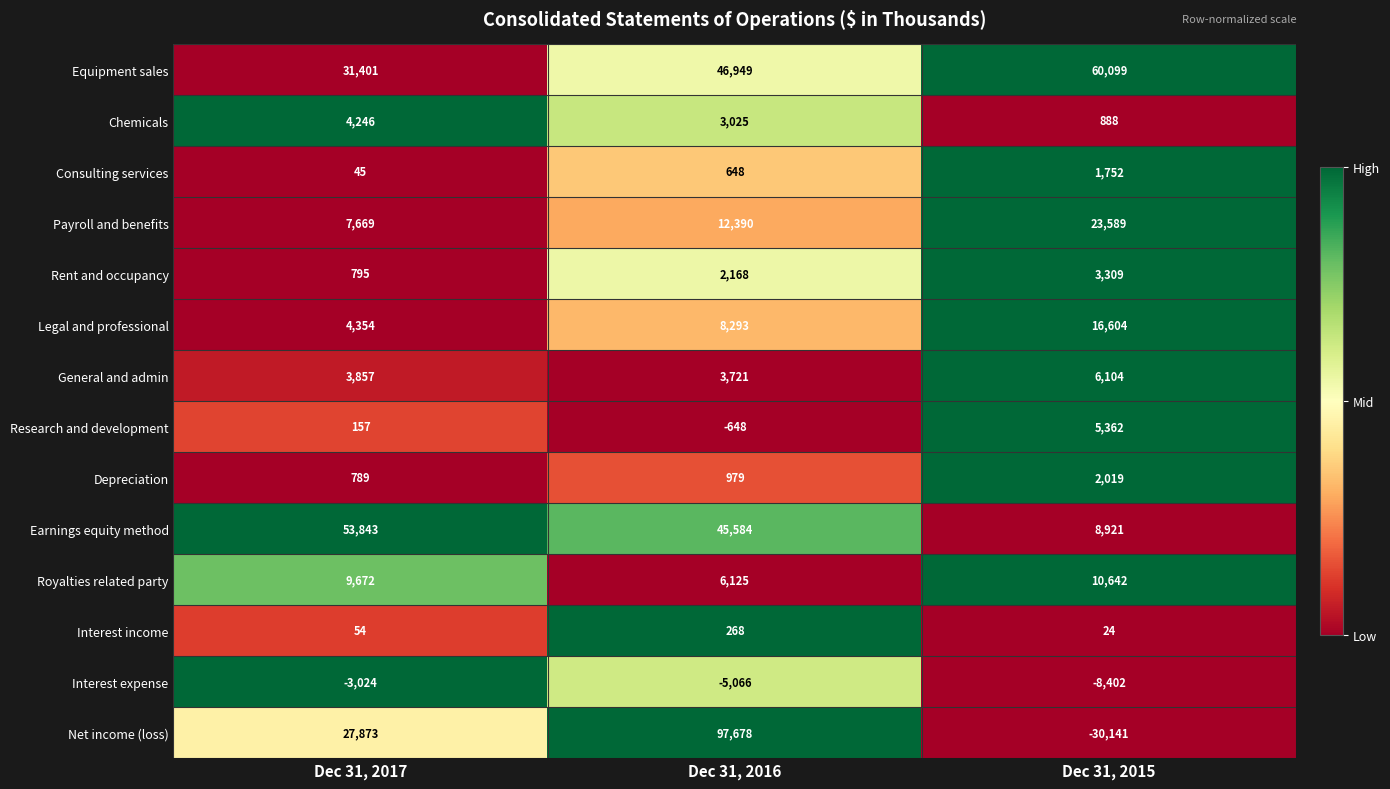

The Chemicals series shows 7368 at Dec 31, 2017. True or false?

False